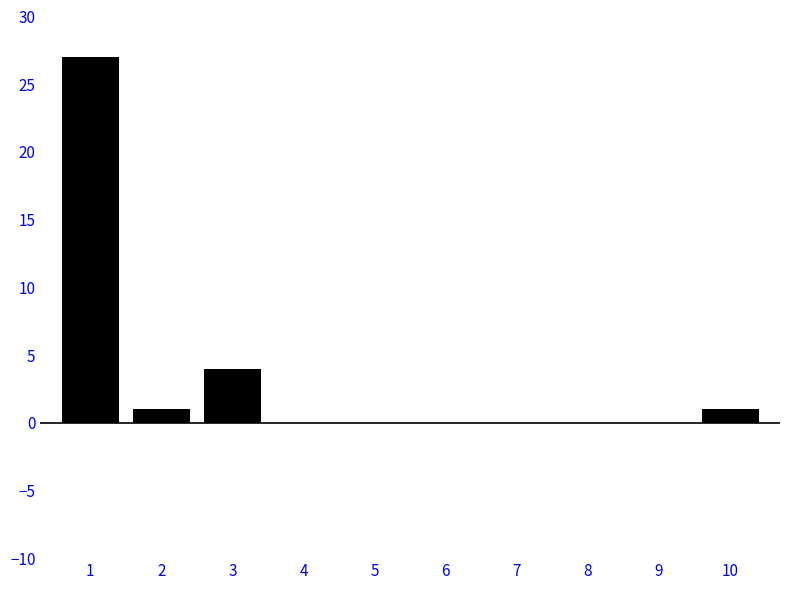

Reading right to left, extract all data points from this chart.

10=1	9=0	8=0	7=0	6=0	5=0	4=0	3=4	2=1	1=27